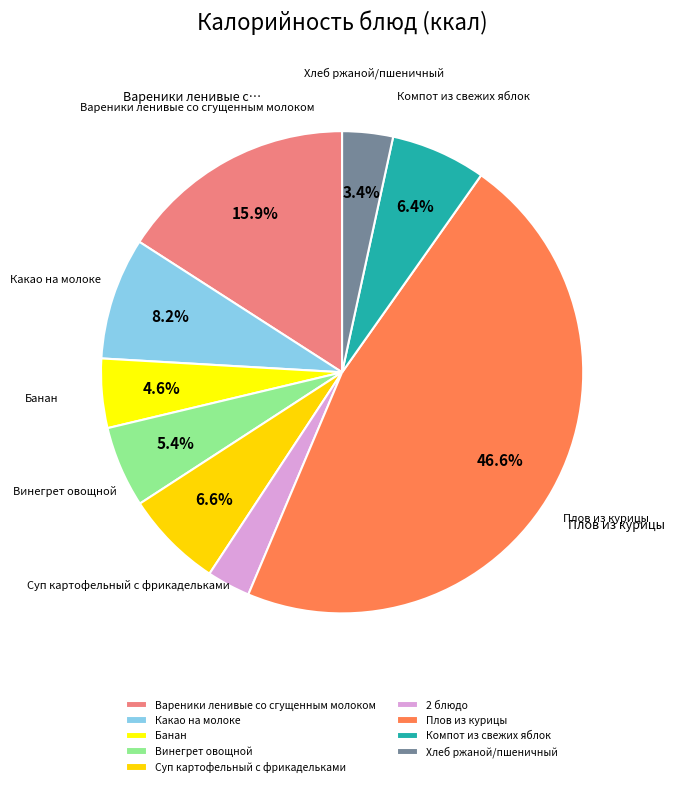

How many slices are in this pie chart?

9